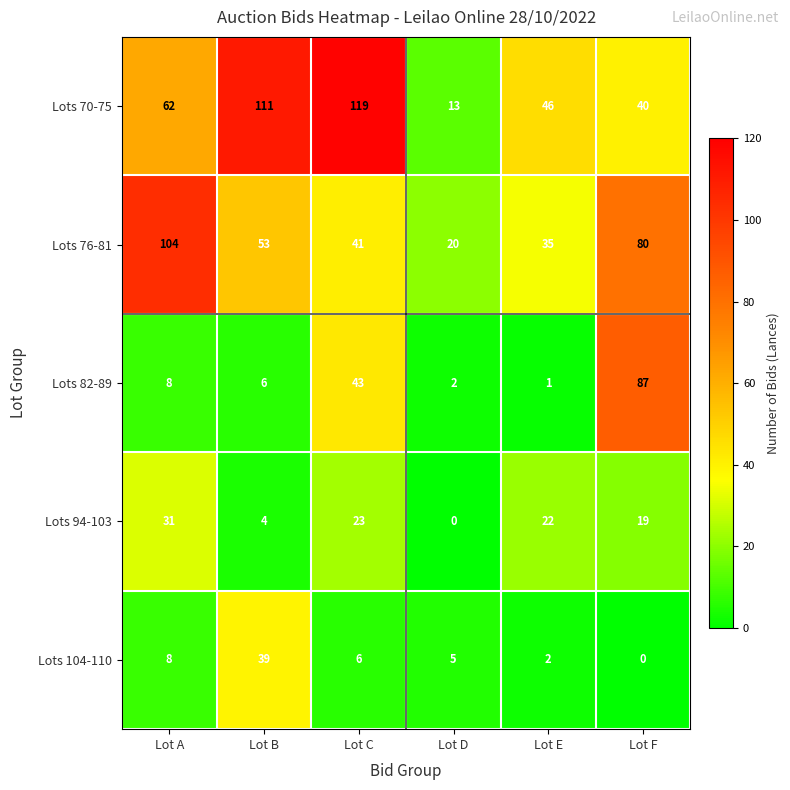

At how many categories does at least one series exceed 77?

4